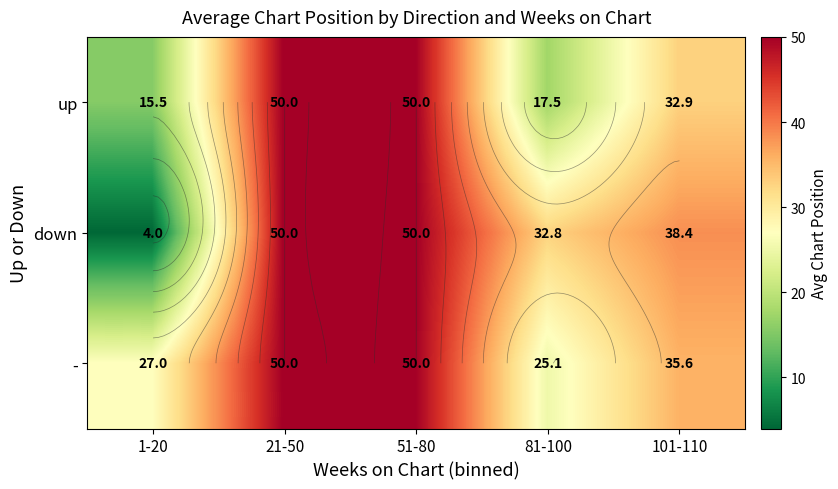

How many categories are shown in the chart?

5